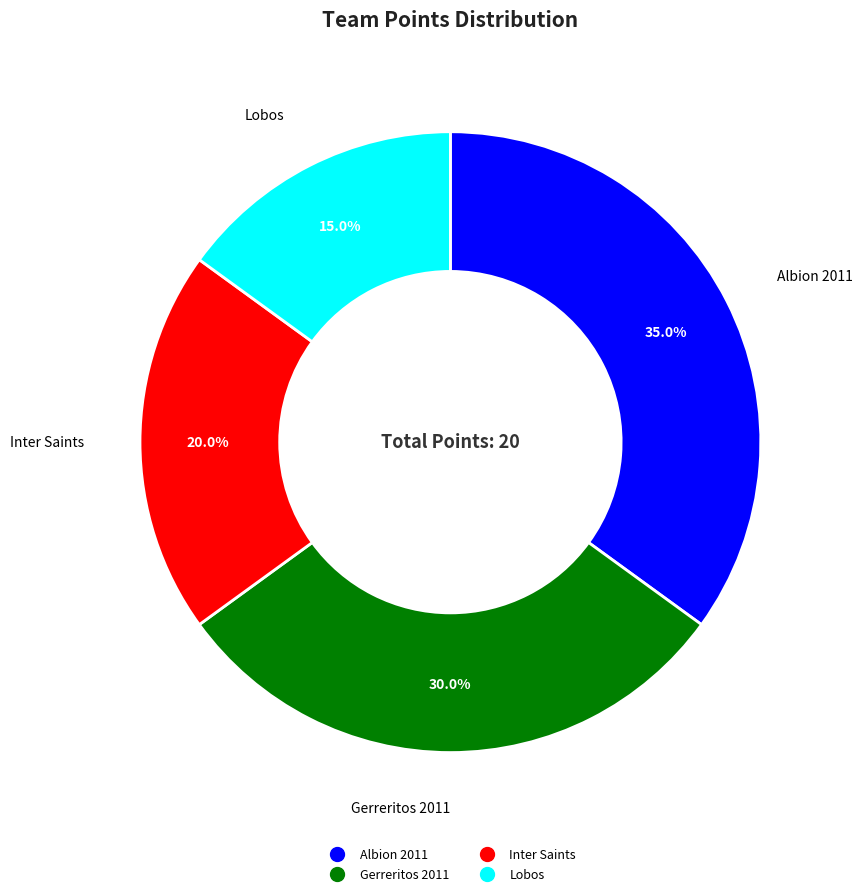

Is there a majority slice in this chart?

No